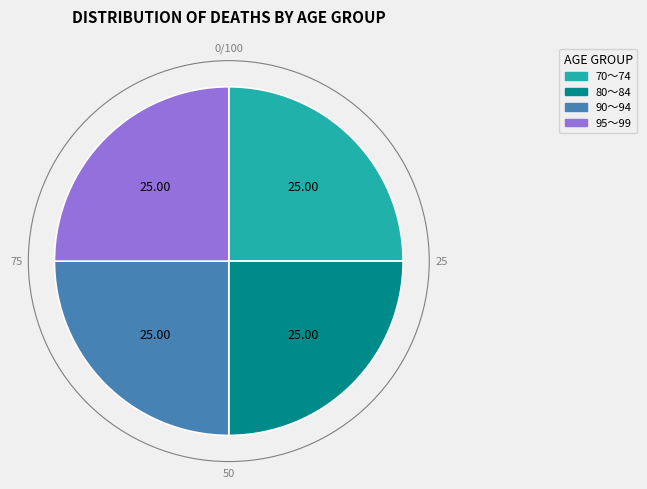

Approximately how many times larger is the value at 80～84 compared to 70～74?

1.0